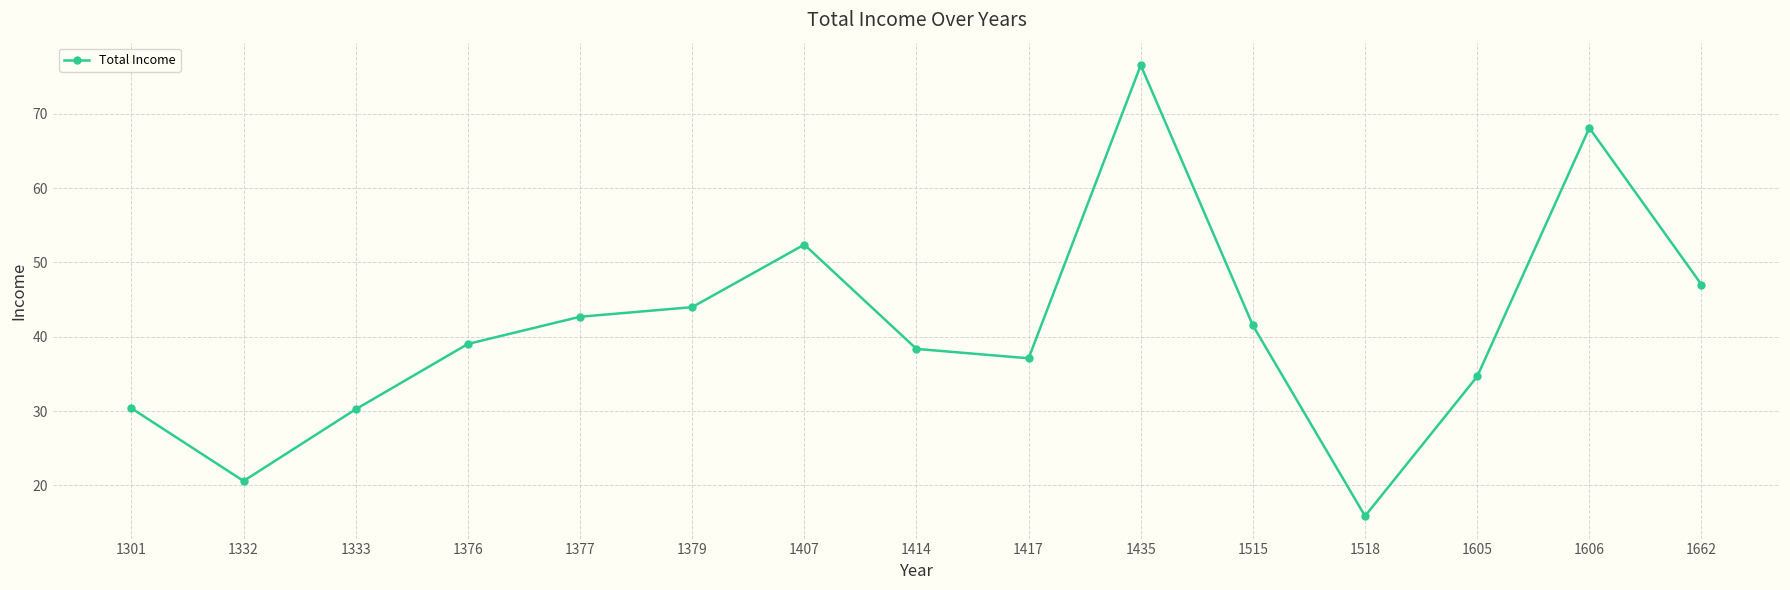

What is the value of the 5th point from the left?

42.7